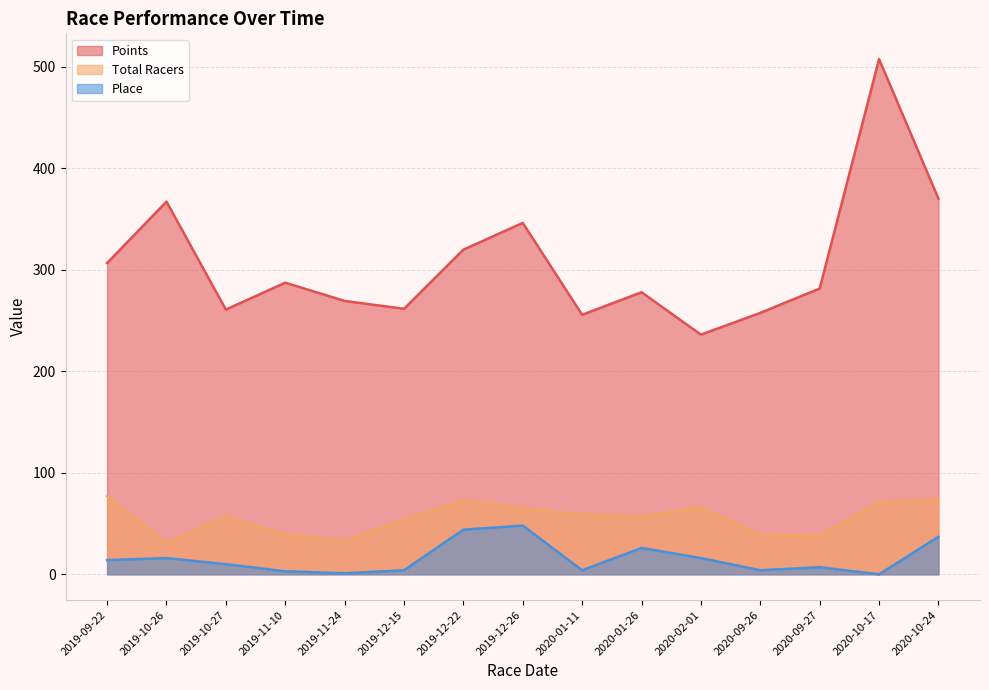

At how many categories does at least one series exceed 484?

1